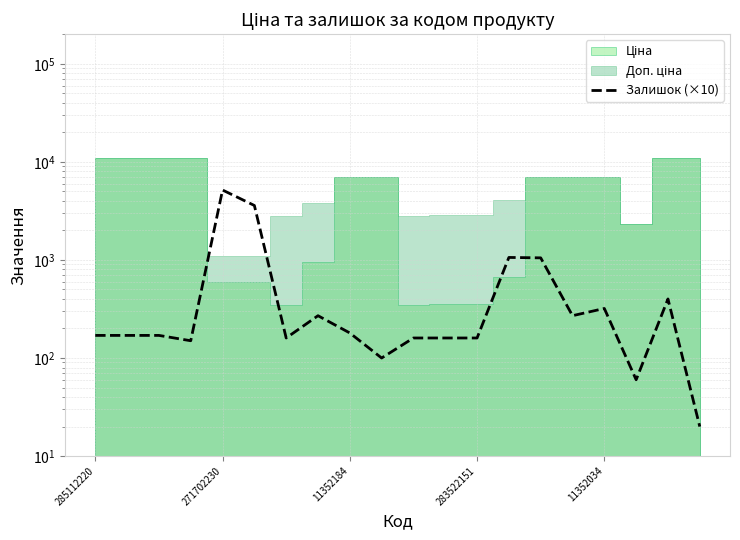

Rank the categories by value from lowest to highest.

19, 17, 9, 283522151, 6, 10, 11, 12, 285112220, 271702230, 11352184, 8, 7, 15, 16, 18, 14, 13, 5, 11352034